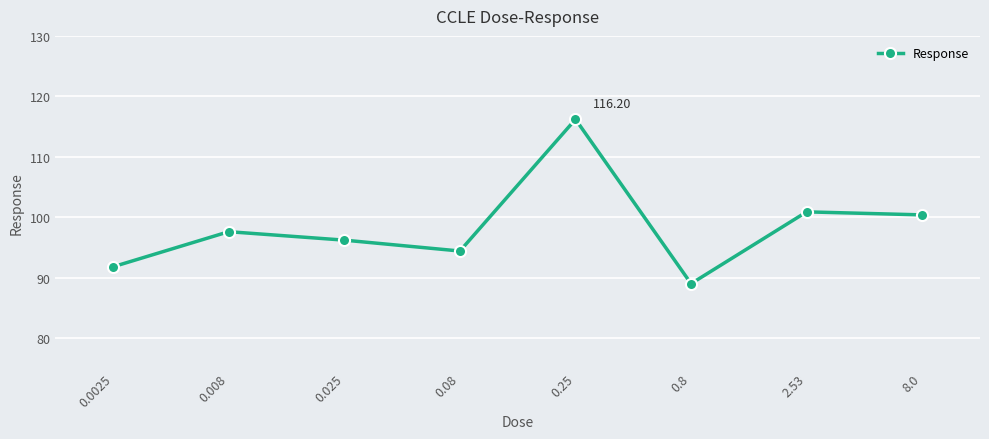

What is the difference between the maximum and minimum values?

27.2